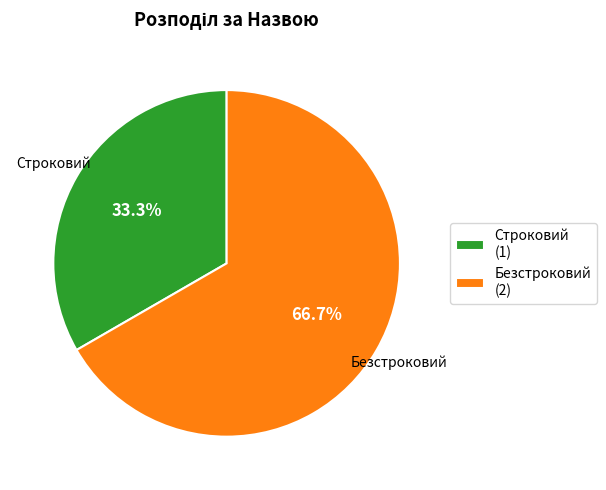

How many segments does this pie chart have?

2